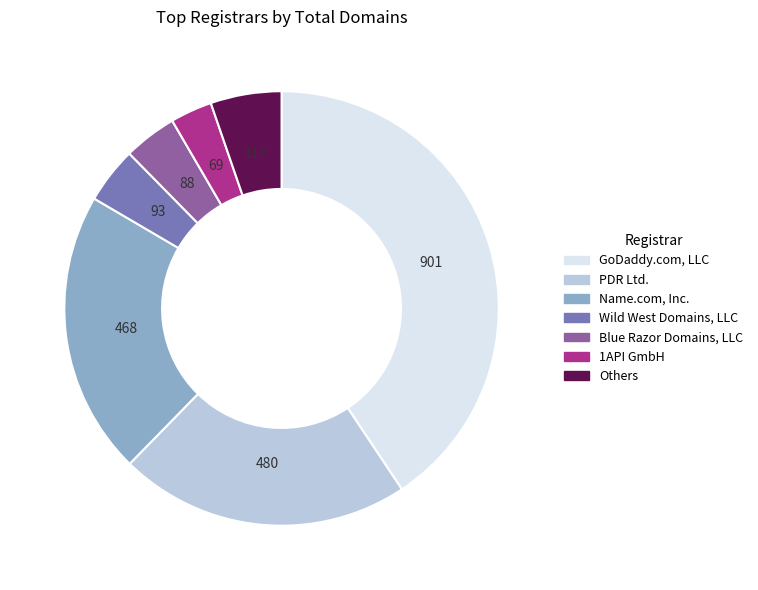

Do GoDaddy.com, LLC and Name.com, Inc. together represent more than half of the pie?

Yes